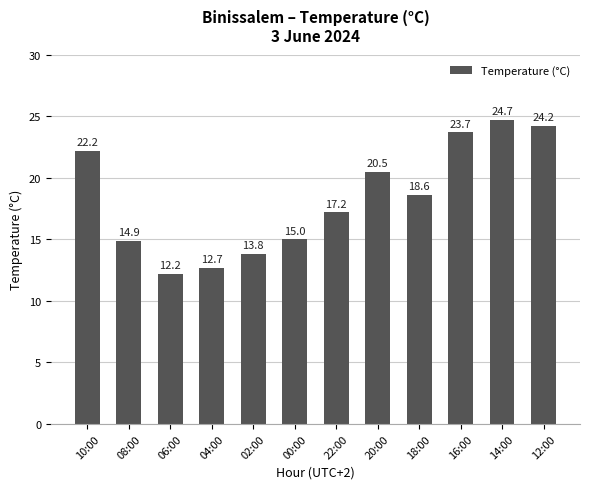

What is the maximum value shown in the chart?

24.7